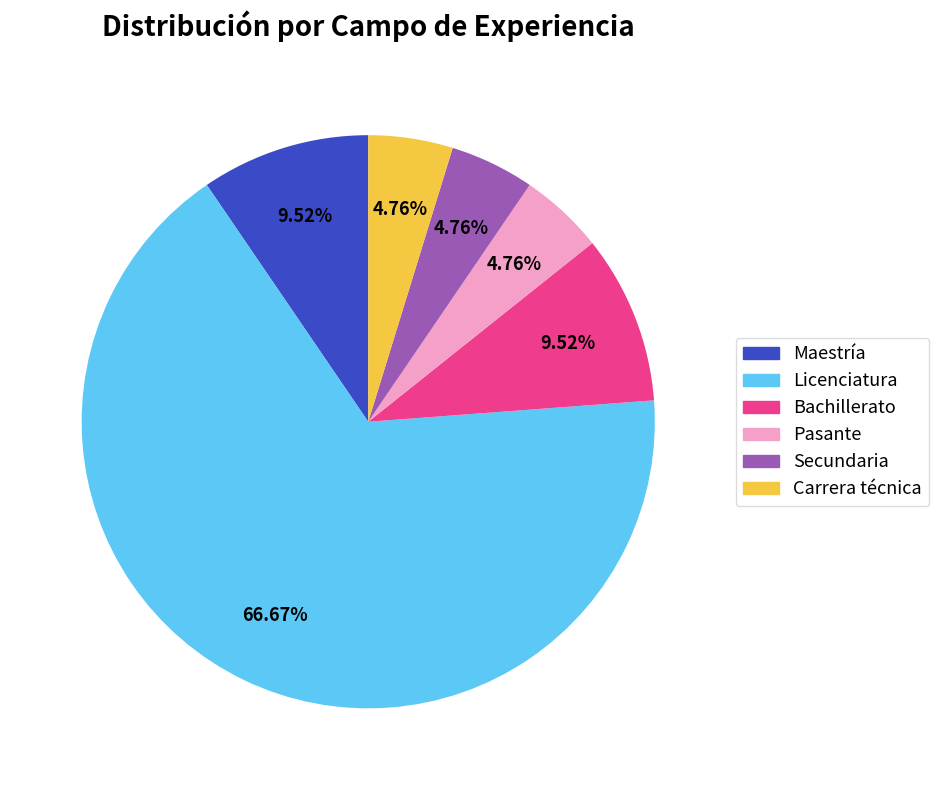

What is the majority slice?

Licenciatura